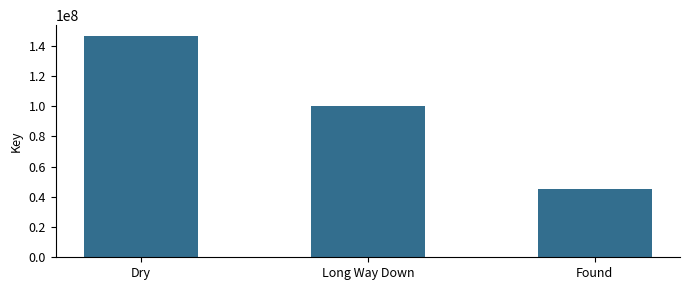

At which category does the chart reach its minimum across all series?

Found